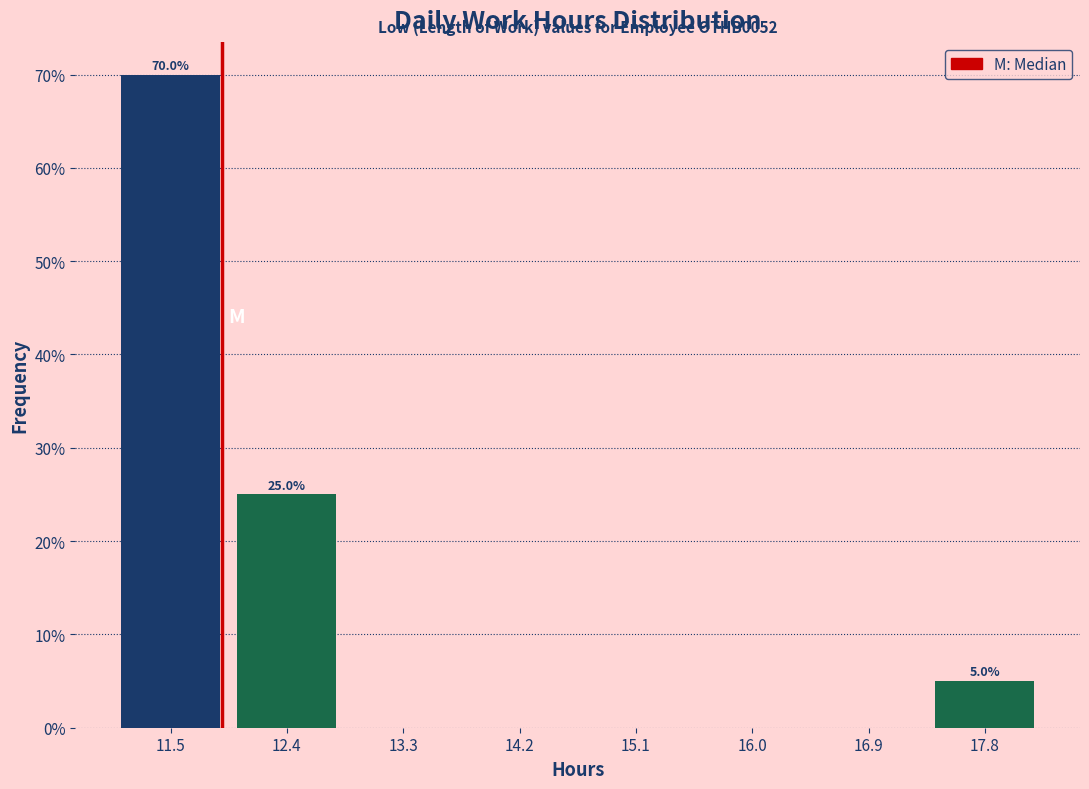

Over which range of the x-axis is the bar tallest?

11.0 to 11.9